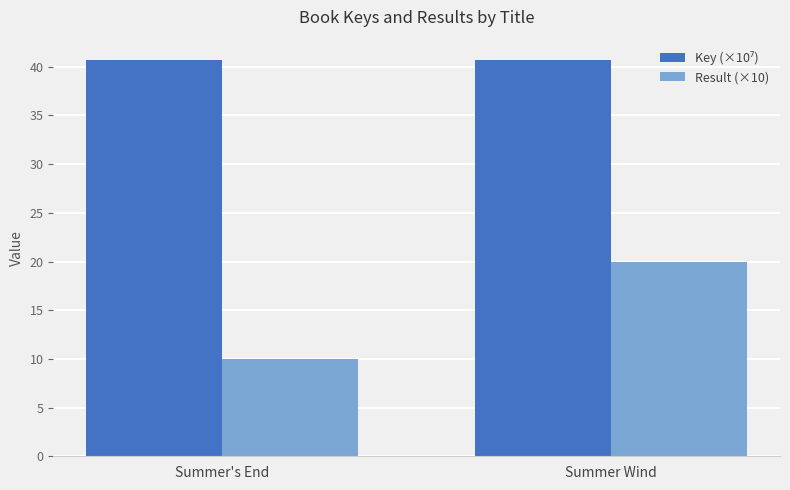

The value of Result (×10) at Summer's End is 6.9. True or false?

False